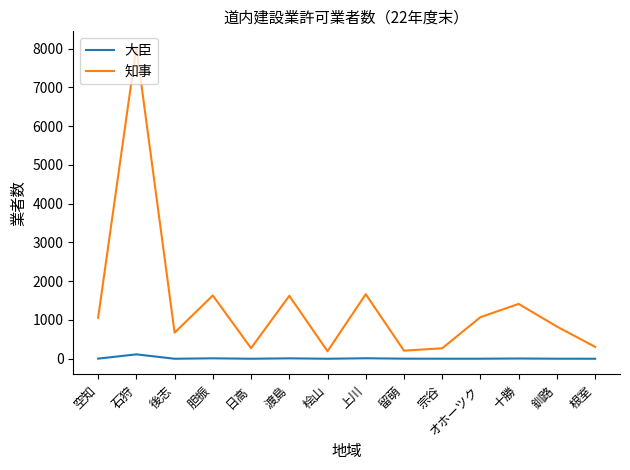

What is the difference between the second highest and minimum values in the 知事 series?

1471